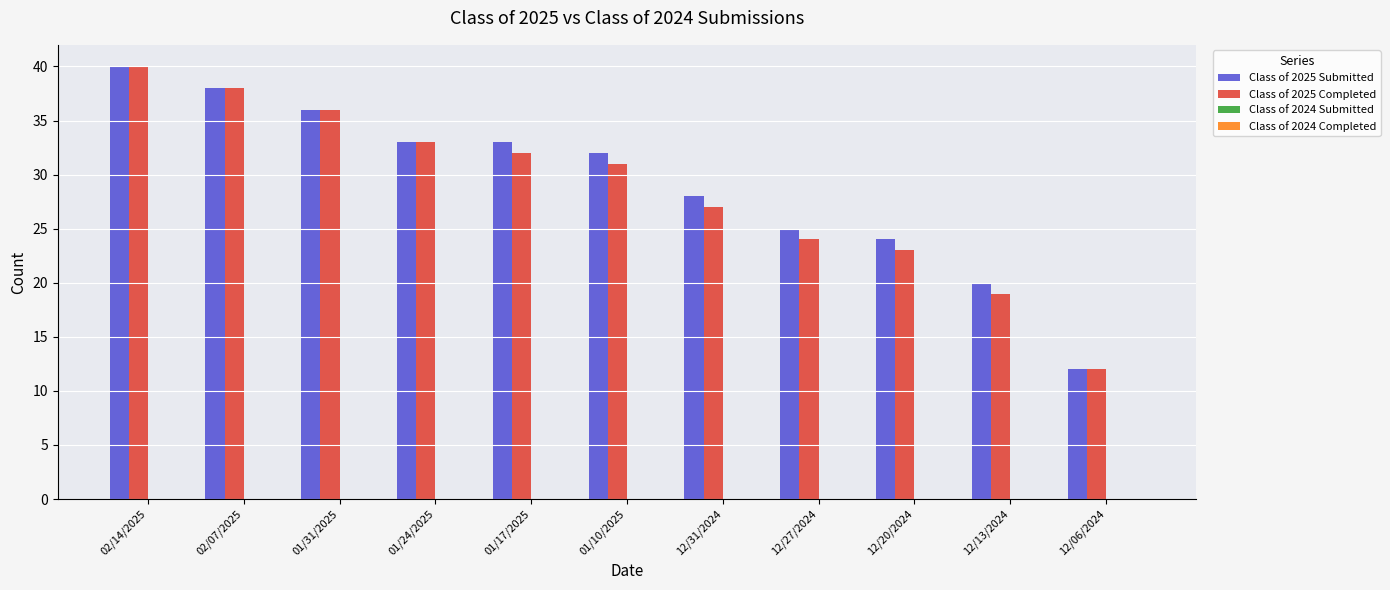

What value does the Class of 2025 Submitted series have at 12/31/2024, to the nearest 10?

30